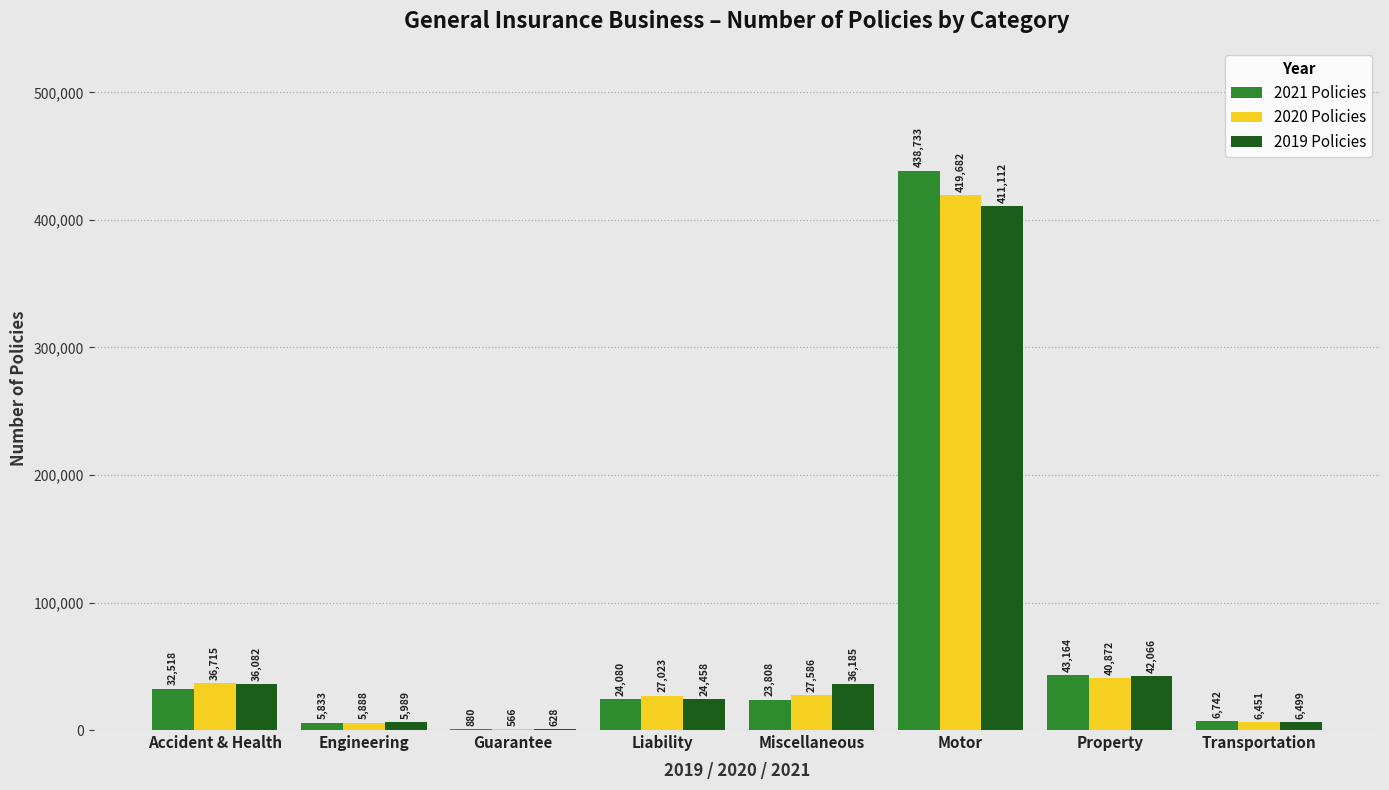

Are the bars grouped side by side (vs. stacked)?

Yes